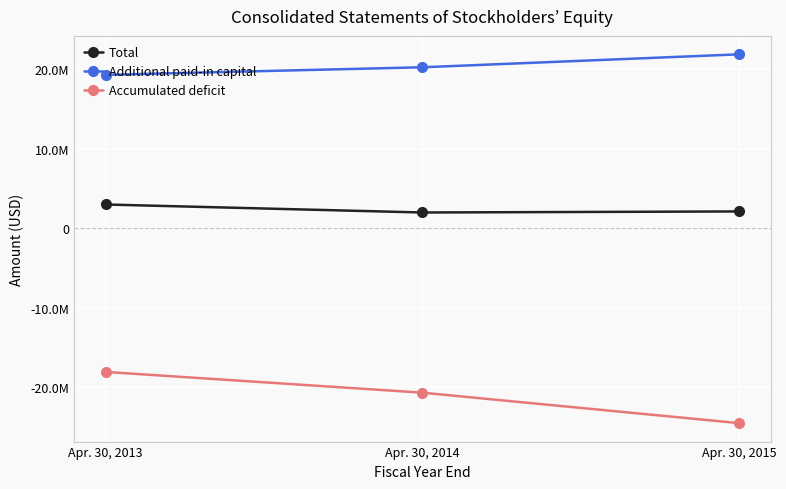

List the series in order of their overall mean, highest first.

Additional paid-in capital, Total, Accumulated deficit